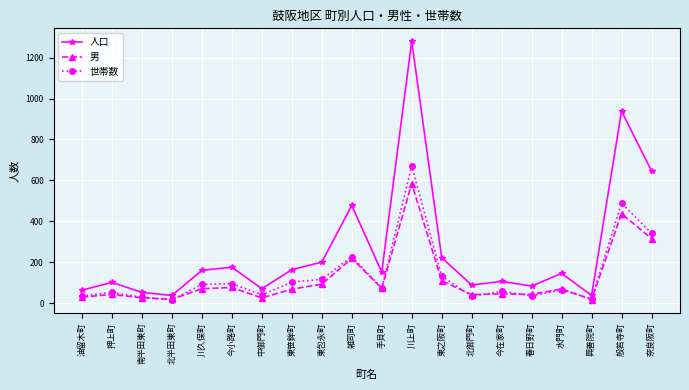

Is it true that 人口 equals 227 at 東笹鉾町?

False